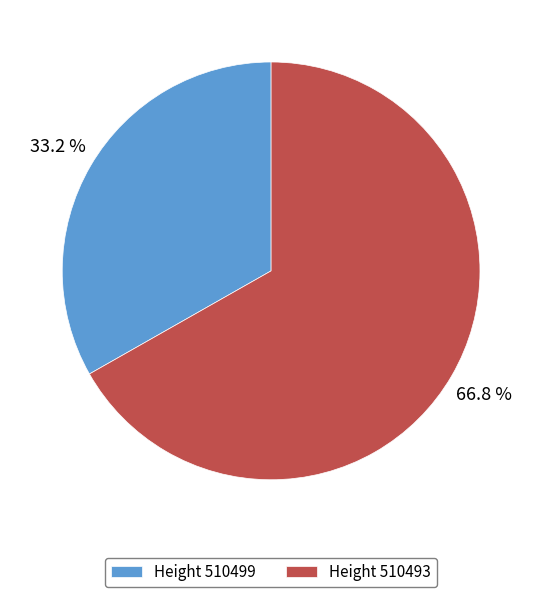

To the nearest percent, what is the average slice percentage?

50%